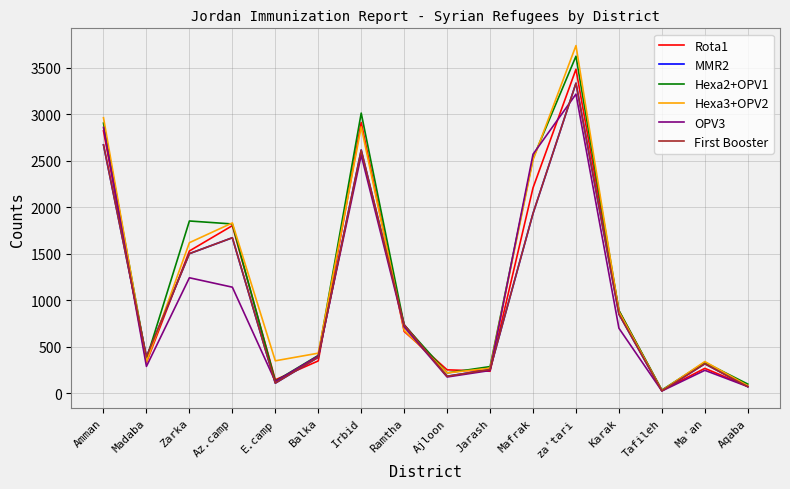

Which series has the largest total across all categories?

Hexa2+OPV1